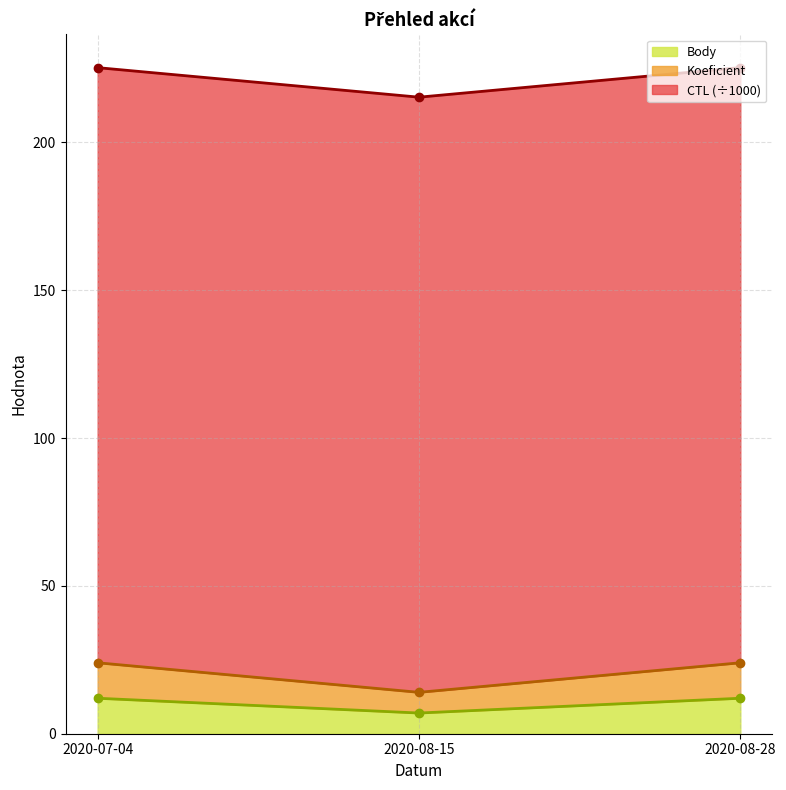

The Body series shows 21 at 2020-08-28. True or false?

False